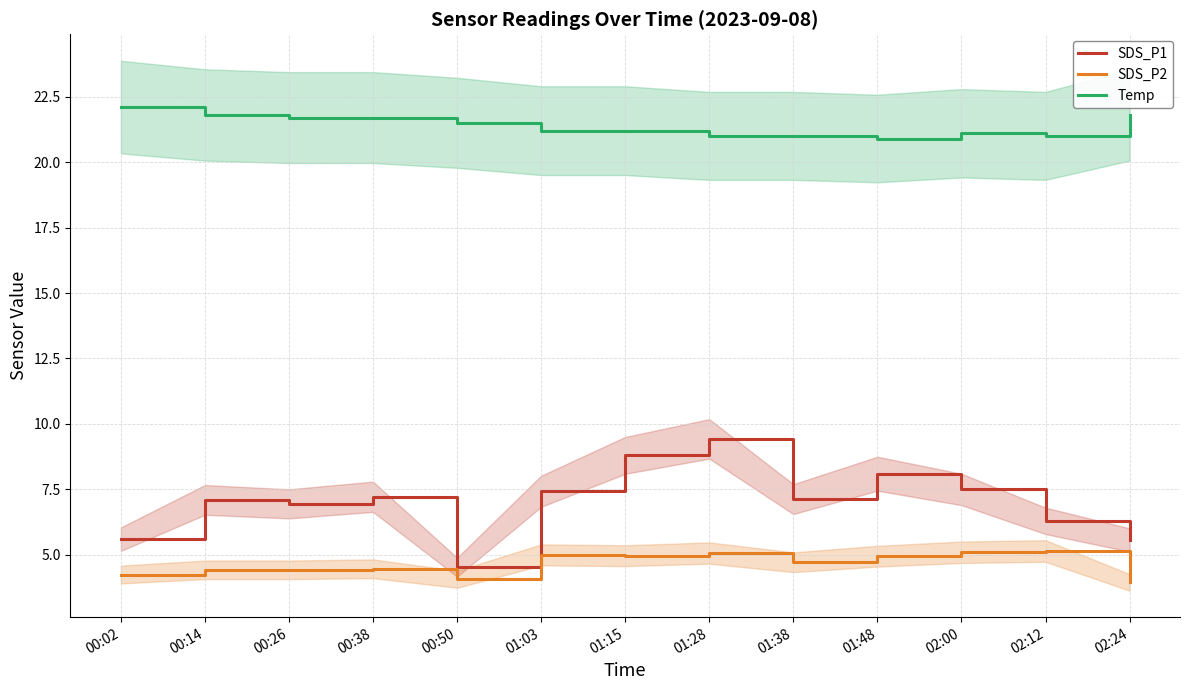

Is the value of SDS_P1 at 00:38 greater than the value of SDS_P2 at 02:12?

Yes